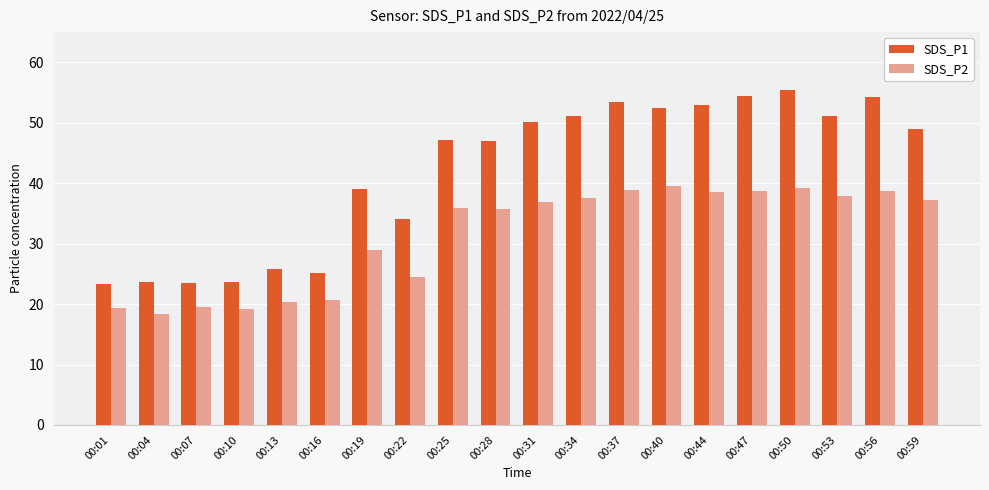

What is the total value across all series at 00:44?

91.6